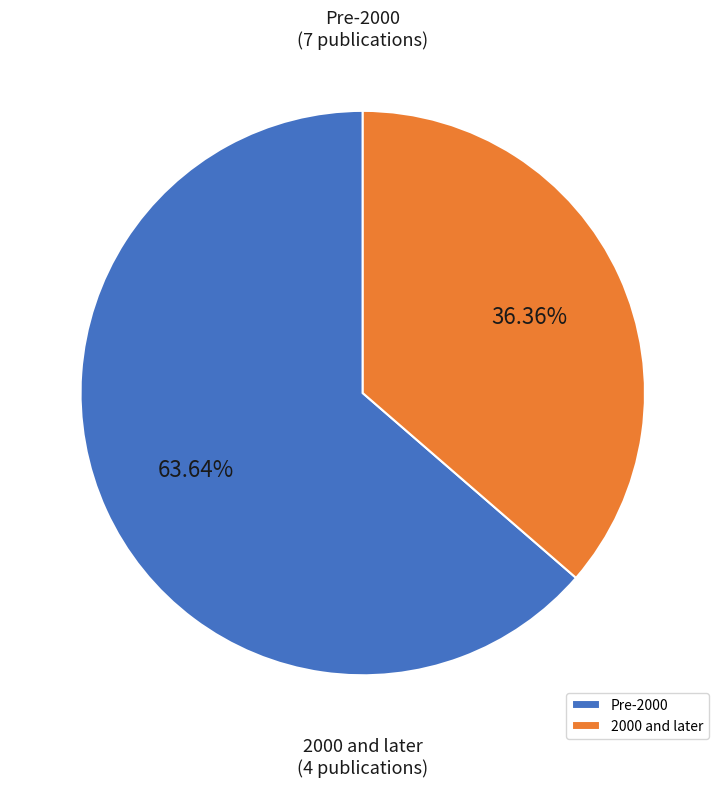

What is the ratio of the value at Pre-2000 to the value at 2000 and later?

1.8